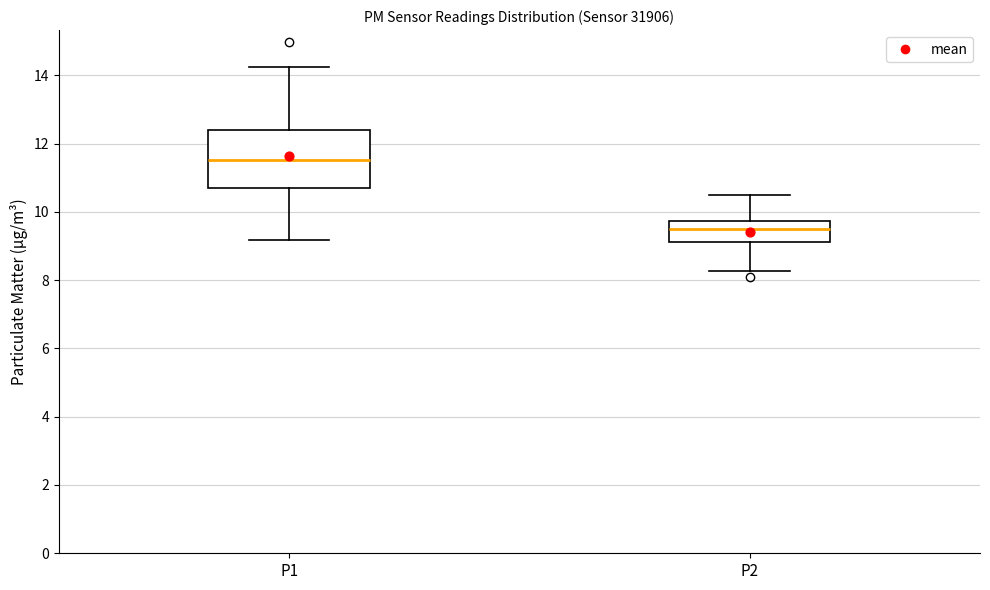

Reading left to right, transcribe this box plot: for each box, give where its median line is, the range the box spans, and where its two whiskers end, as read against the y-axis. The values are not printed on the chart, so give them approximately, as read against the axis.

P1: median 11.6, box 10.6 to 12.4, whiskers 9.2 to 14.2
P2: median 9.4, box 9.2 to 9.8, whiskers 8.2 to 10.6